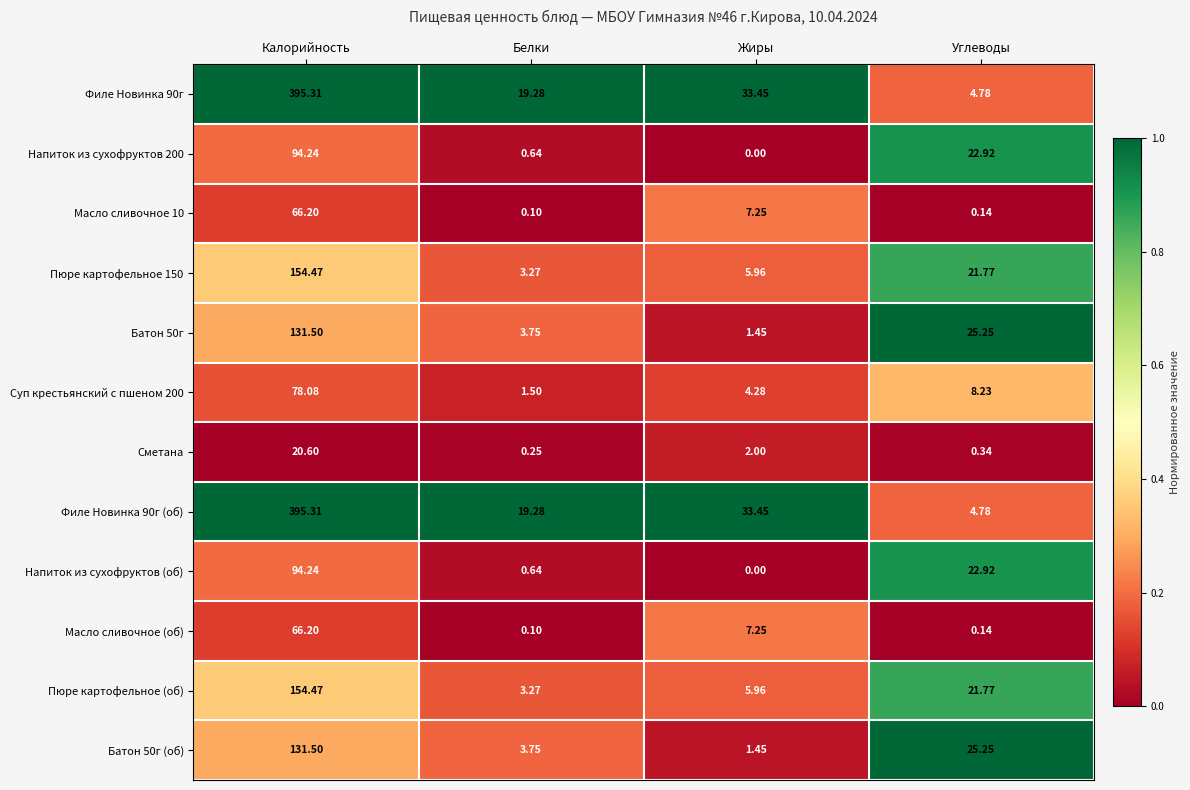

At which category does the chart reach its minimum across all series?

Жиры